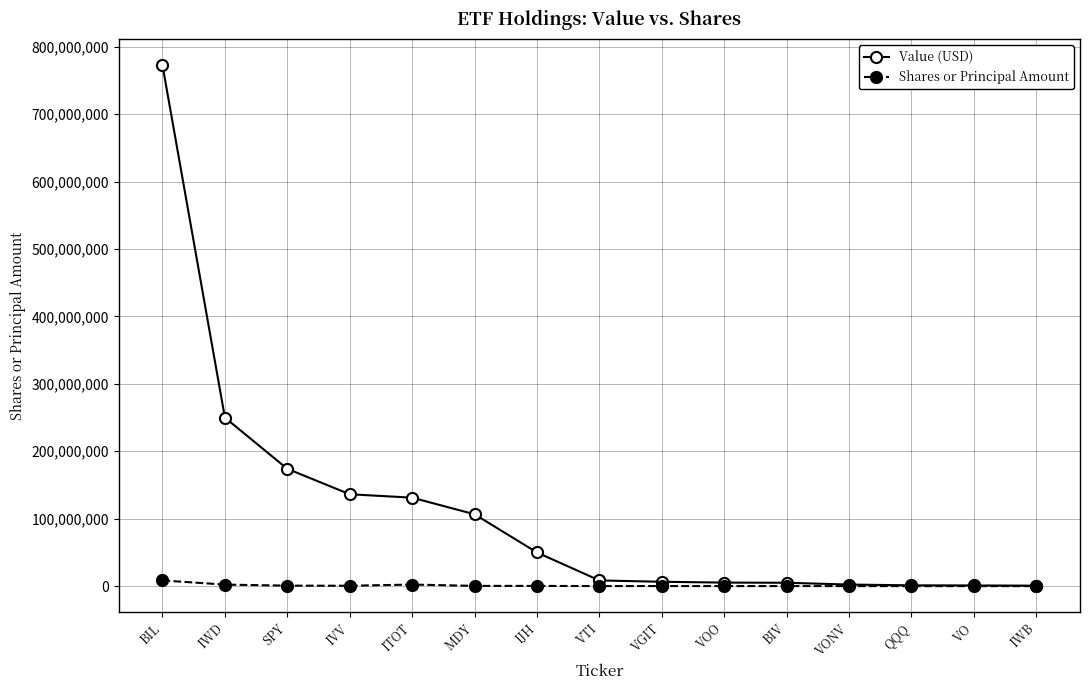

True or false: Value (USD) has a value of 2292000 at VONV.

True